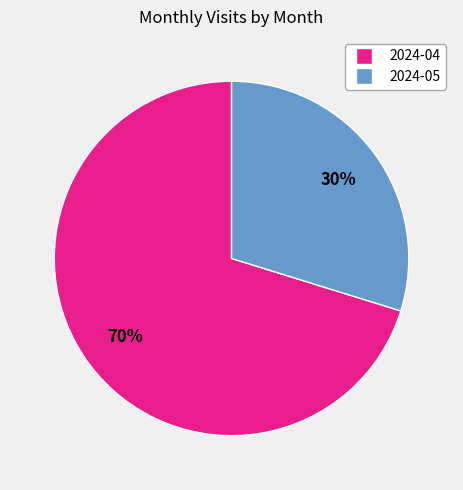

The 2024-04 slice represents 70% of the pie. True or false?

True